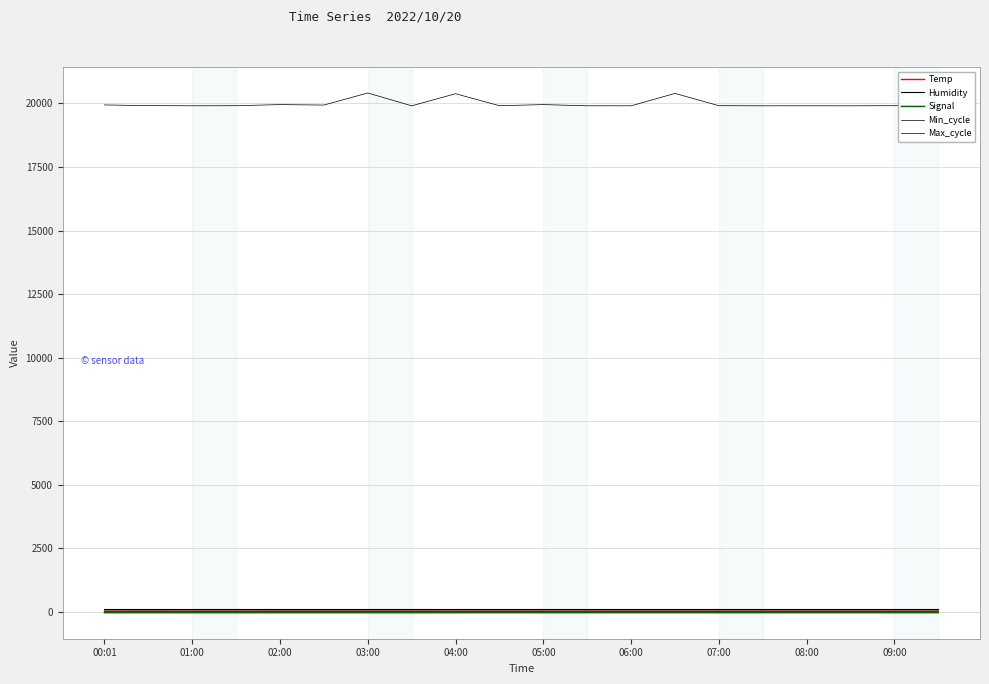

Does the chart display data point markers on the line(s)?

No